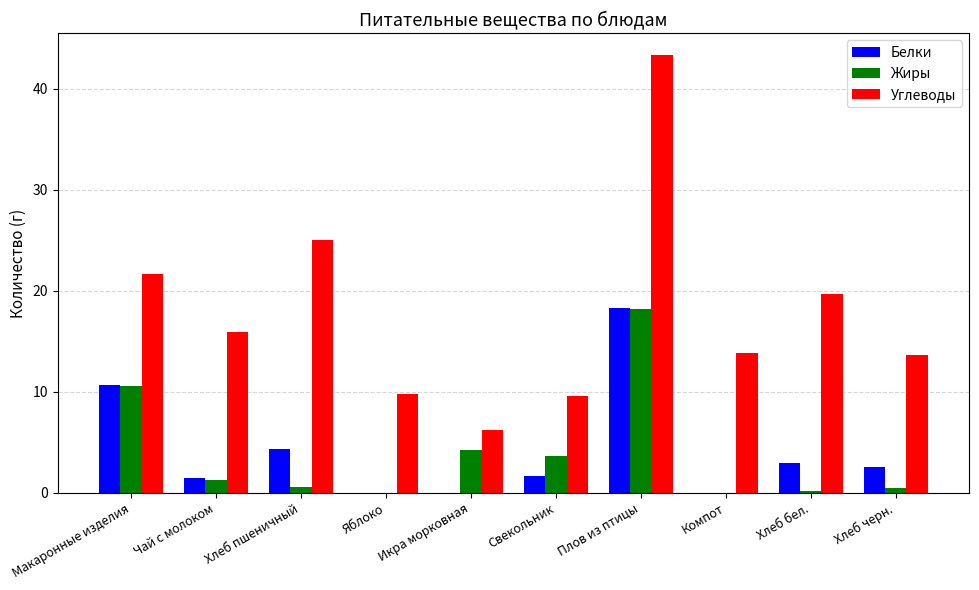

Which series changed the most between Компот and Хлеб бел.?

Углеводы